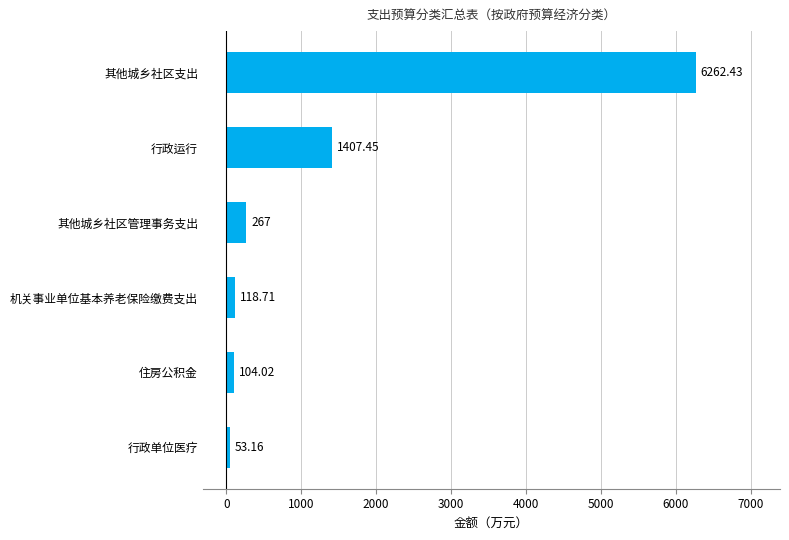

Which has a higher value, 其他城乡社区支出 or 住房公积金?

其他城乡社区支出